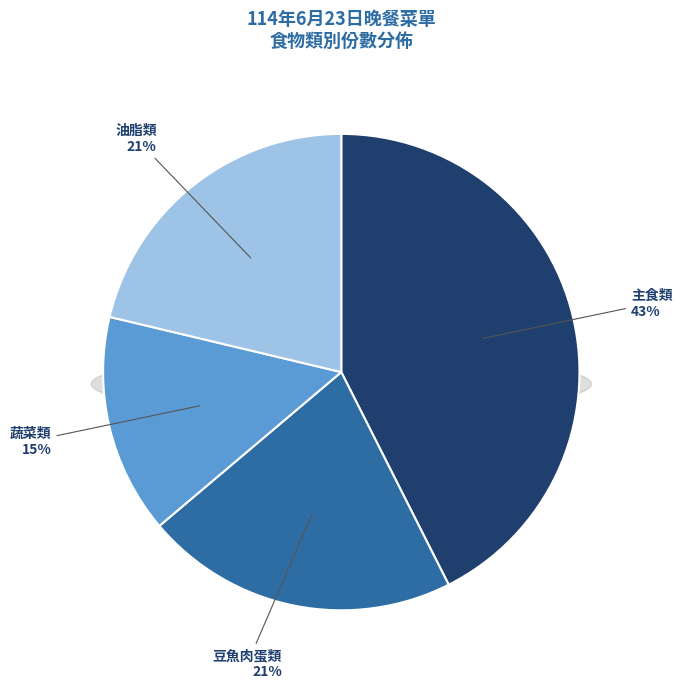

What is the largest slice in the pie chart?

主食類